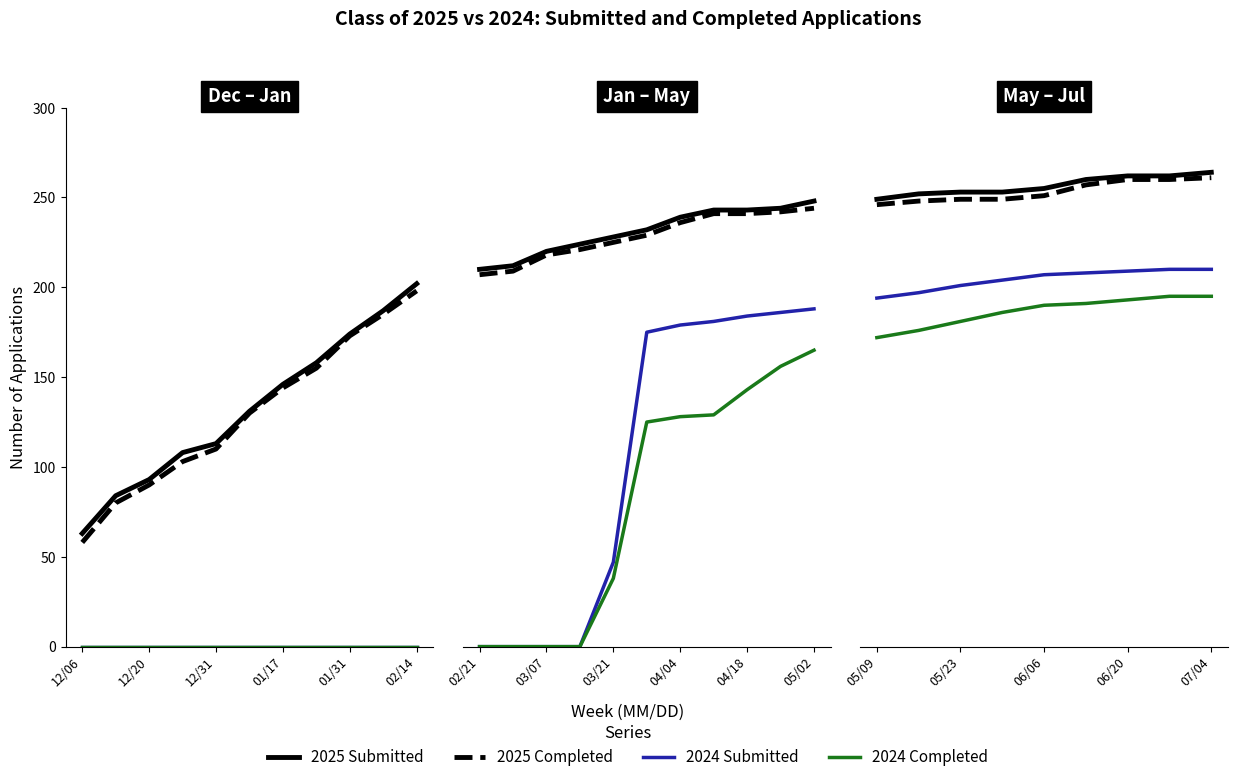

True or false: 2024 Completed and 2025 Completed intersect in this chart.

False